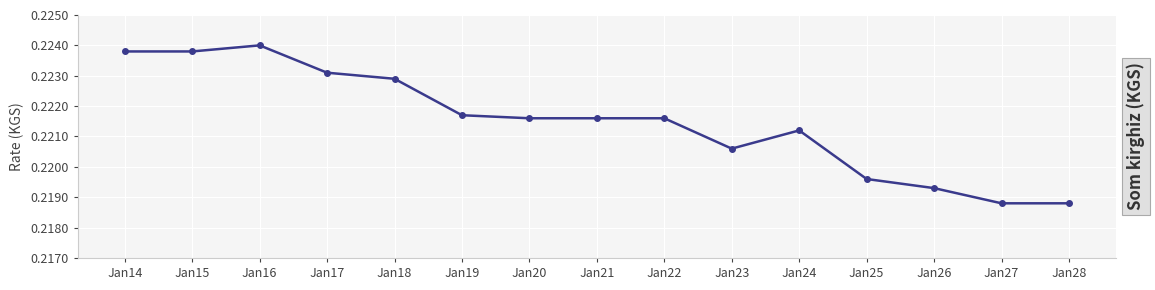

What is the sum of the values at Jan28 and Jan25?

0.4